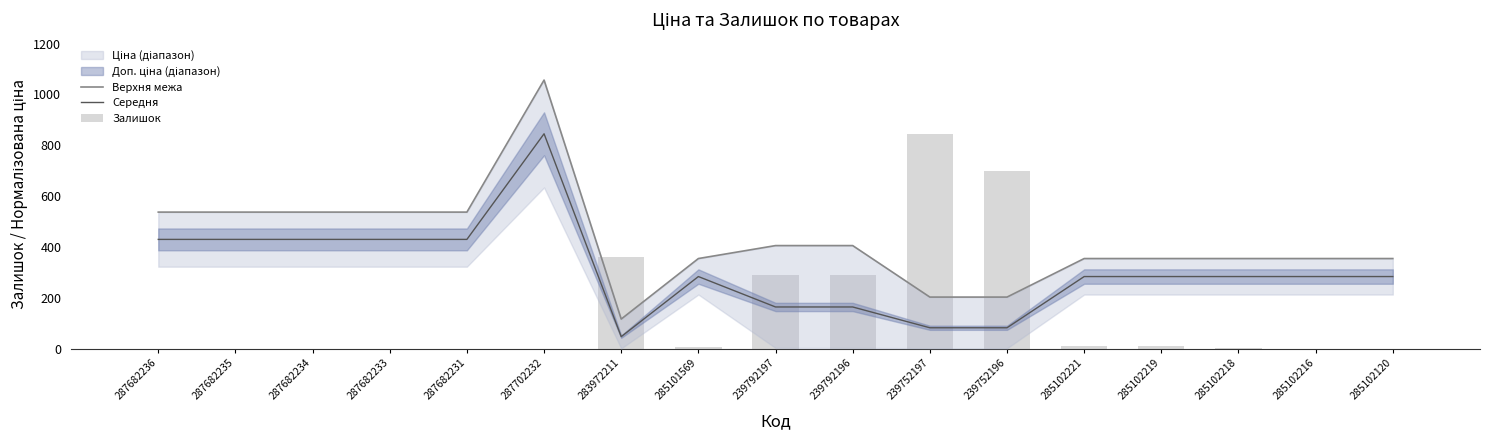

Which series has the largest total across all categories?

Верхня межа